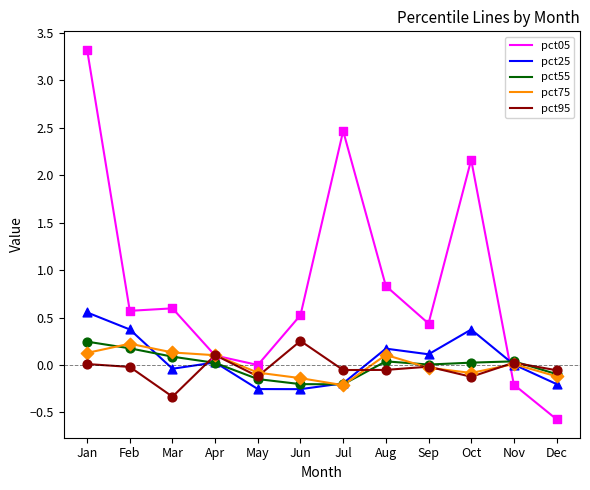

At which category is the sum across all series the highest?

Jan